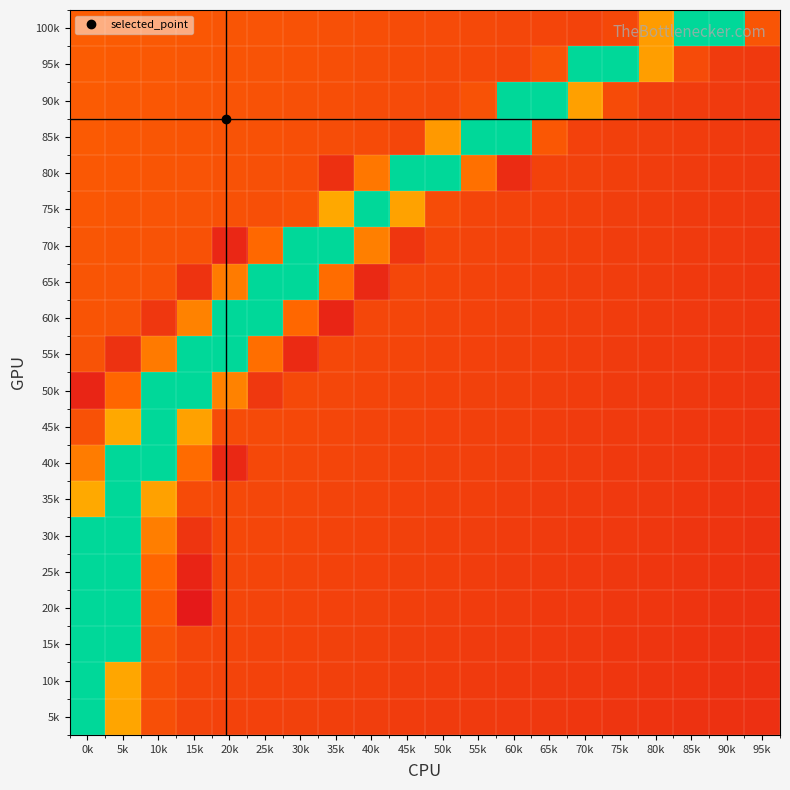

Reading left to right, extract all data points from this chart.

100k: 0k=2481.6	5k=2416.3	10k=2351.0	15k=2285.7	20k=2220.4	25k=2155.1	30k=2089.8	35k=2024.5	40k=1959.2	45k=1893.9	50k=1828.5	55k=1763.2	60k=1697.9	65k=1632.6	70k=1567.3	75k=1741.5	80k=4063.4	85k=8272.0	90k=8272.0	95k=2205.9
95k: 0k=2442.4	5k=2378.1	10k=2313.9	15k=2249.6	20k=2185.3	25k=2121.0	30k=2056.8	35k=1992.5	40k=1928.2	45k=1863.9	50k=1799.7	55k=1735.4	60k=1671.1	65k=2117.6	70k=8272.0	75k=8272.0	80k=4151.7	85k=1829.8	90k=1285.5	95k=1221.2
90k: 0k=2403.2	5k=2340.0	10k=2276.7	15k=2213.5	20k=2150.3	25k=2087.0	30k=2023.8	35k=1960.5	40k=1897.3	45k=1834.0	50k=1770.8	55k=2092.2	60k=8272.0	65k=8272.0	70k=4177.1	75k=1855.1	80k=1391.3	85k=1328.1	90k=1264.9	95k=1201.6
85k: 0k=2364.1	5k=2301.8	10k=2239.6	15k=2177.4	20k=2115.2	25k=2053.0	30k=1990.8	35k=1928.6	40k=1866.4	45k=1676.8	50k=3998.7	55k=8272.0	60k=8272.0	65k=2270.6	70k=1493.1	75k=1430.9	80k=1368.7	85k=1306.4	90k=1244.2	95k=1182.0
80k: 0k=2324.9	5k=2263.7	10k=2202.5	15k=2141.3	20k=2080.1	25k=2019.0	30k=1957.8	35k=882.8	40k=3204.8	45k=8272.0	50k=8272.0	55k=3064.5	60k=742.5	65k=1529.5	70k=1468.3	75k=1407.2	80k=1346.0	85k=1284.8	90k=1223.6	95k=1162.4
75k: 0k=2285.7	5k=2225.5	10k=2165.4	15k=2105.2	20k=2045.1	25k=1984.9	30k=2044.4	35k=4366.4	40k=8272.0	45k=4224.9	50k=1902.9	55k=1624.0	60k=1563.9	65k=1503.7	70k=1443.6	75k=1383.4	80k=1323.3	85k=1263.1	90k=1203.0	95k=1142.8
70k: 0k=2246.5	5k=2187.4	10k=2128.3	15k=2069.1	20k=530.1	25k=2852.0	30k=8272.0	35k=8272.0	40k=3417.3	45k=1095.3	50k=1655.3	55k=1596.2	60k=1537.1	65k=1478.0	70k=1418.8	75k=1359.7	80k=1300.6	85k=1241.5	90k=1182.4	95k=1123.3
65k: 0k=2207.3	5k=2149.2	10k=2091.1	15k=996.5	20k=3318.5	25k=8272.0	30k=8272.0	35k=2950.8	40k=628.8	45k=1684.5	50k=1626.4	55k=1568.4	60k=1510.3	65k=1452.2	70k=1394.1	75k=1336.0	80k=1277.9	85k=1219.8	90k=1161.7	95k=1103.7
60k: 0k=2168.1	5k=2111.1	10k=1135.3	15k=3457.2	20k=8272.0	25k=8272.0	30k=2812.1	35k=490.1	40k=1711.7	45k=1654.6	50k=1597.6	55k=1540.5	60k=1483.5	65k=1426.4	70k=1369.3	75k=1312.3	80k=1255.2	85k=1198.2	90k=1141.1	95k=1084.1
55k: 0k=2129.0	5k=960.2	10k=3282.2	15k=8272.0	20k=8272.0	25k=2987.1	30k=665.2	35k=1736.8	40k=1680.8	45k=1624.7	50k=1568.7	55k=1512.7	60k=1456.7	65k=1400.6	70k=1344.6	75k=1288.6	80k=1232.6	85k=1176.5	90k=1120.5	95k=1064.5
50k: 0k=486.0	5k=2808.0	10k=8272.0	15k=8272.0	20k=3461.3	25k=1139.4	30k=1759.8	35k=1704.8	40k=1649.8	45k=1594.8	50k=1539.8	55k=1484.8	60k=1429.8	65k=1374.8	70k=1319.9	75k=1264.9	80k=1209.9	85k=1154.9	90k=1099.9	95k=1044.9
45k: 0k=2050.0	5k=4371.9	10k=8272.0	15k=4219.4	20k=1897.4	25k=1780.8	30k=1726.8	35k=1672.8	40k=1618.9	45k=1564.9	50k=1511.0	55k=1457.0	60k=1403.0	65k=1349.1	70k=1295.1	75k=1241.1	80k=1187.2	85k=1133.2	90k=1079.3	95k=1025.3
40k: 0k=3346.4	5k=8272.0	10k=8272.0	15k=2922.9	20k=601.0	25k=1746.7	30k=1693.8	35k=1640.9	40k=1587.9	45k=1535.0	50k=1482.1	55k=1429.2	60k=1376.2	65k=1323.3	70k=1270.4	75k=1217.4	80k=1164.5	85k=1111.6	90k=1058.6	95k=1005.7
35k: 0k=4392.5	5k=8272.0	10k=4198.8	15k=1876.8	20k=1764.6	25k=1712.7	30k=1660.8	35k=1608.9	40k=1557.0	45k=1505.1	50k=1453.2	55k=1401.3	60k=1349.4	65k=1297.5	70k=1245.6	75k=1193.7	80k=1141.8	85k=1089.9	90k=1038.0	95k=986.1
30k: 0k=8272.0	5k=8272.0	10k=3384.2	15k=1062.3	20k=1729.6	25k=1678.7	30k=1627.8	35k=1577.0	40k=1526.1	45k=1475.2	50k=1424.3	55k=1373.5	60k=1322.6	65k=1271.7	70k=1220.9	75k=1170.0	80k=1119.1	85k=1068.3	90k=1017.4	95k=966.5
25k: 0k=8272.0	5k=8272.0	10k=2781.1	15k=459.2	20k=1694.5	25k=1644.7	30k=1594.8	35k=1545.0	40k=1495.1	45k=1445.3	50k=1395.5	55k=1345.6	60k=1295.8	65k=1246.0	70k=1196.1	75k=1146.3	80k=1096.4	85k=1046.6	90k=996.8	95k=946.9
20k: 0k=8272.0	5k=8272.0	10k=2367.0	15k=45.0	20k=1659.4	25k=1610.6	30k=1561.8	35k=1513.0	40k=1464.2	45k=1415.4	50k=1366.6	55k=1317.8	60k=1269.0	65k=1220.2	70k=1171.4	75k=1122.6	80k=1073.8	85k=1024.9	90k=976.1	95k=927.3
15k: 0k=8272.0	5k=8272.0	10k=2116.4	15k=1672.2	20k=1624.4	25k=1576.6	30k=1528.8	35k=1481.1	40k=1433.3	45k=1385.5	50k=1337.7	55k=1290.0	60k=1242.2	65k=1194.4	70k=1146.6	75k=1098.8	80k=1051.1	85k=1003.3	90k=955.5	95k=907.7
10k: 0k=8272.0	5k=4320.9	10k=1998.9	15k=1636.1	20k=1589.3	25k=1542.6	30k=1495.8	35k=1449.1	40k=1402.3	45k=1355.6	50k=1308.9	55k=1262.1	60k=1215.4	65k=1168.6	70k=1121.9	75k=1075.1	80k=1028.4	85k=981.6	90k=934.9	95k=888.2
5k: 0k=8272.0	5k=4295.6	10k=1973.7	15k=1600.0	20k=1554.3	25k=1508.6	30k=1462.8	35k=1417.1	40k=1371.4	45k=1325.7	50k=1280.0	55k=1234.3	60k=1188.6	65k=1142.8	70k=1097.1	75k=1051.4	80k=1005.7	85k=960.0	90k=914.3	95k=868.6